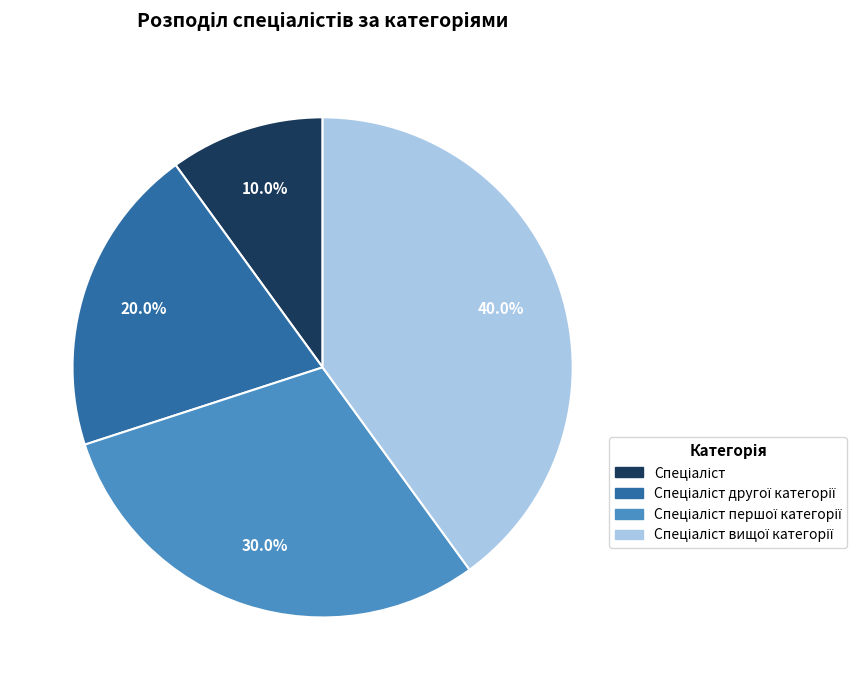

Is there any slice that represents more than half of the pie?

No